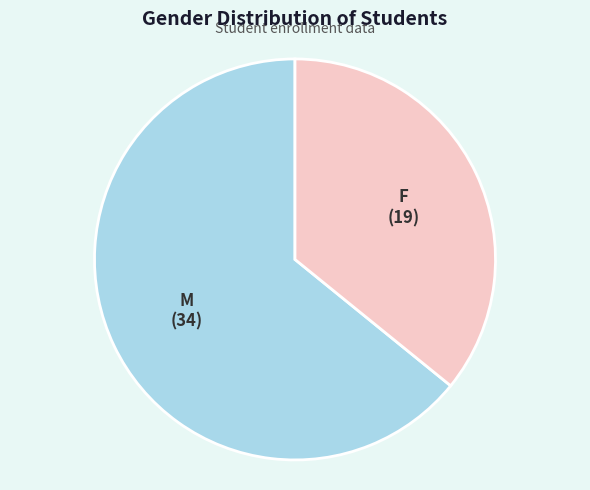

Rank the categories by value from lowest to highest.

F, M